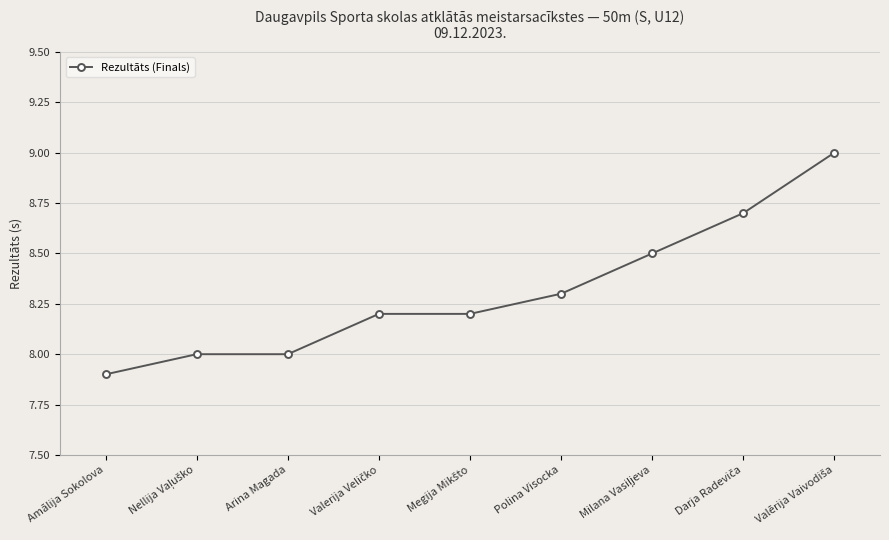

What is the minimum value shown in the chart?

7.9